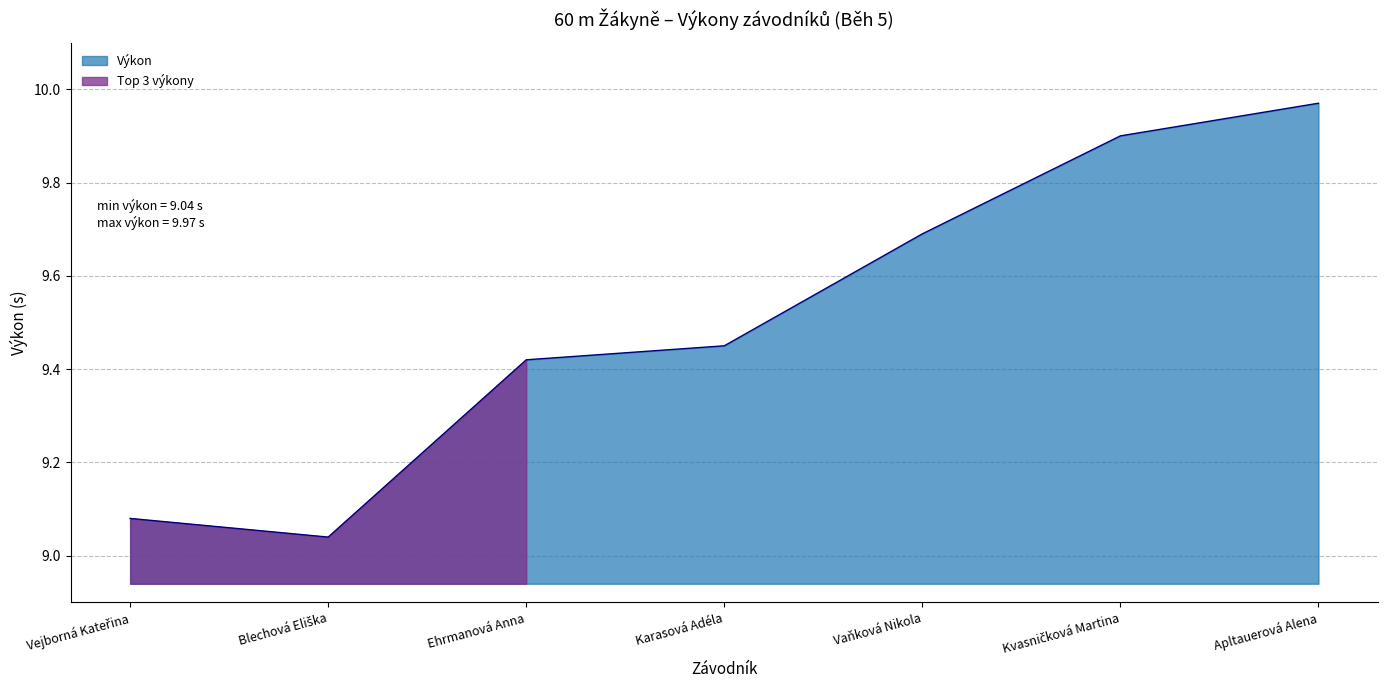

What is the change in value from Ehrmanová Anna to Apltauerová Alena?

+0.6